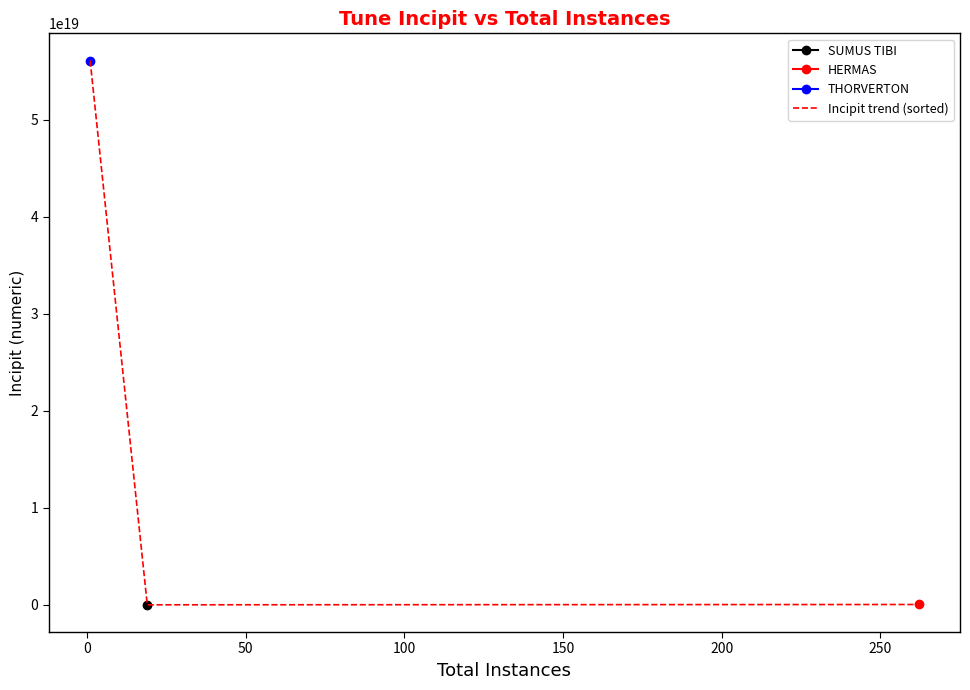

Reading left to right, what are all the values shown in this chart?

56122111432356118528	532117643255117	33321643217523432